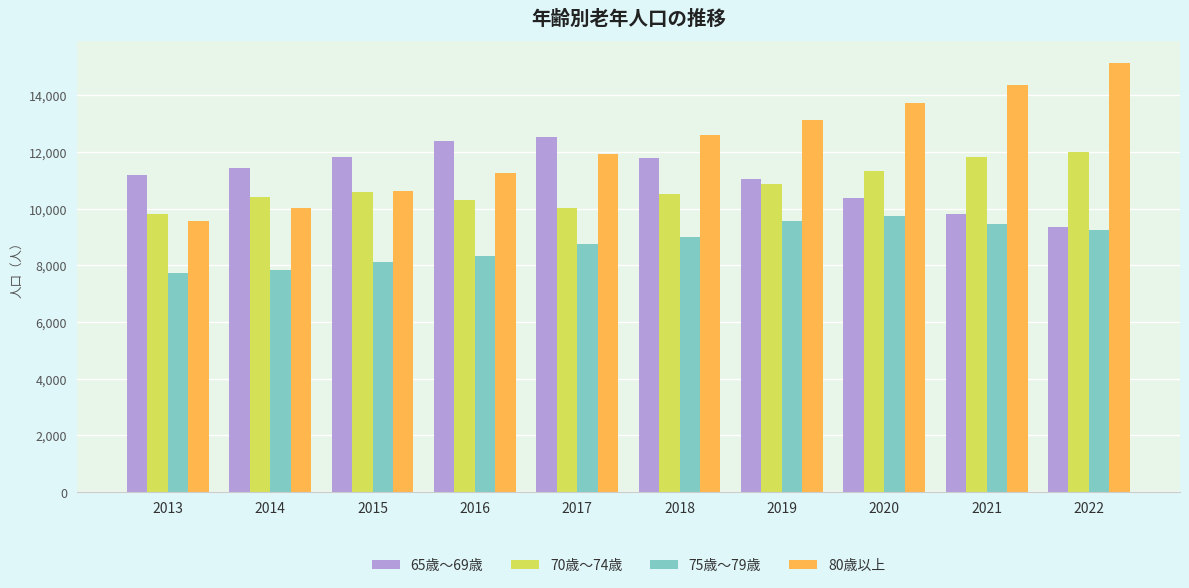

Rank the series by their maximum value, from highest to lowest.

80歳以上, 65歳～69歳, 70歳～74歳, 75歳～79歳